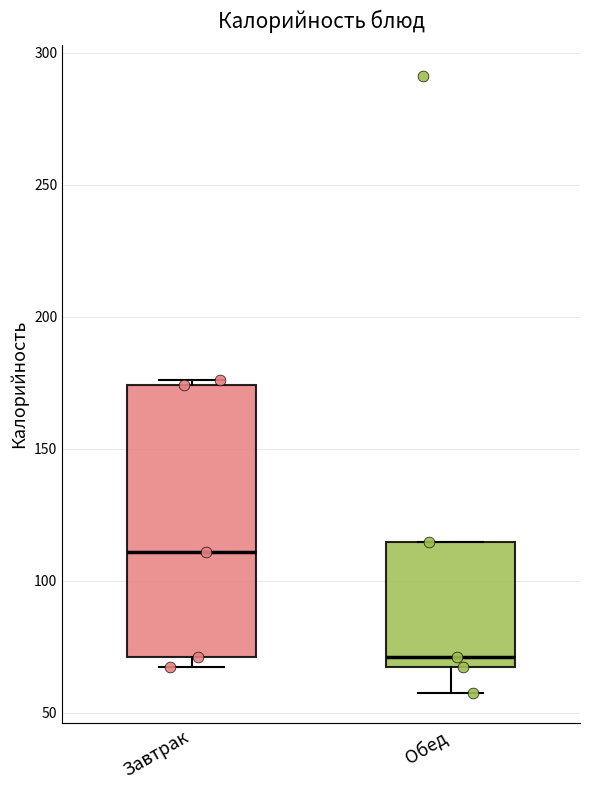

Reading left to right, transcribe this box plot: for each box, give where its median line is, the range the box spans, and where its two whiskers end, as read against the y-axis. The values are not printed on the chart, so give them approximately, as read against the axis.

Завтрак: median 110, box 70 to 175, whiskers 65 to 175 (just above the box's upper edge)
Обед: median 70, box 65 to 115, whiskers 60 to 115